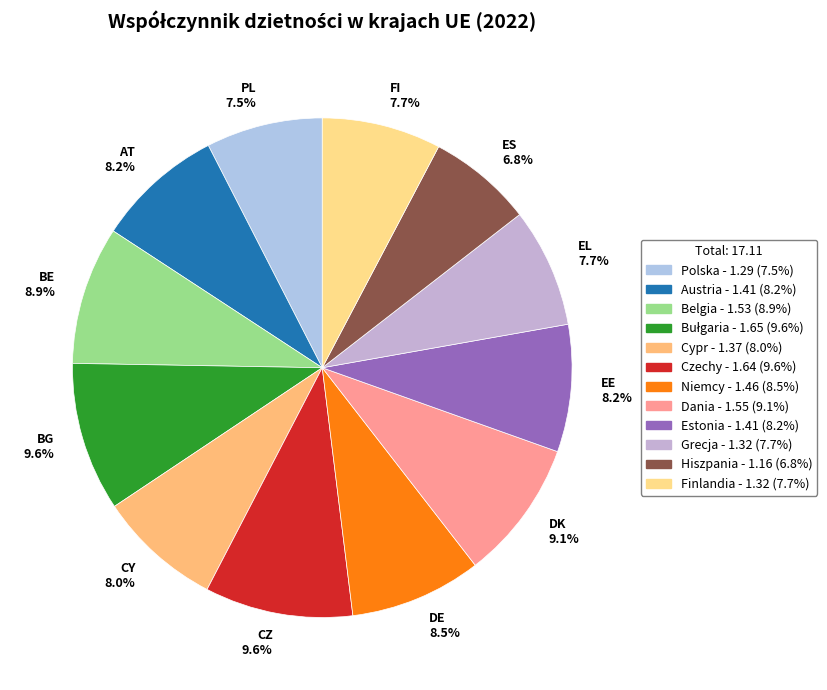

Is there a majority slice in this chart?

No